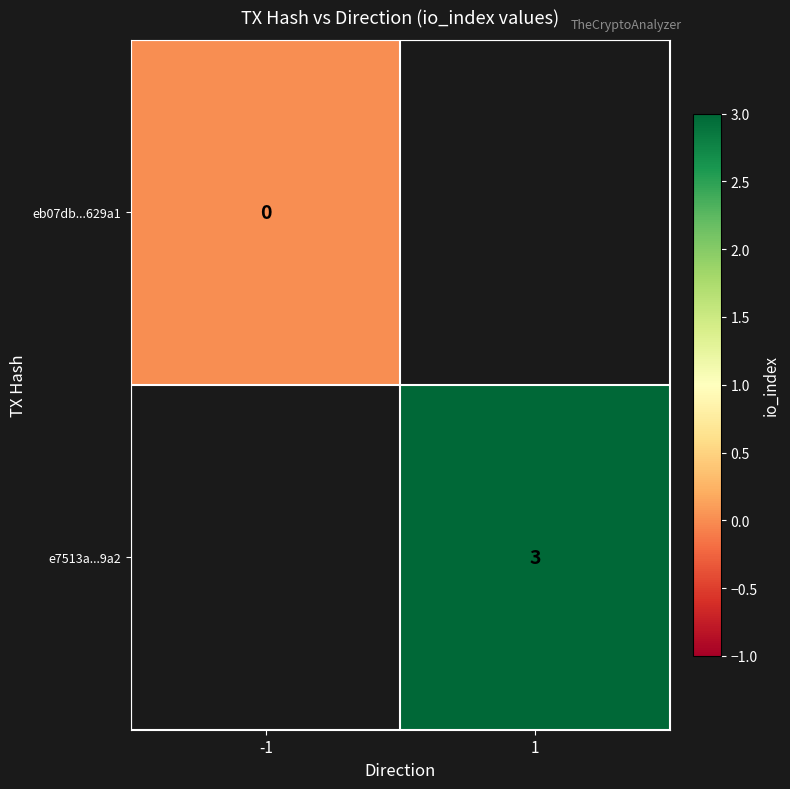

The e7513a...9a2 series shows 3 at 1. True or false?

True